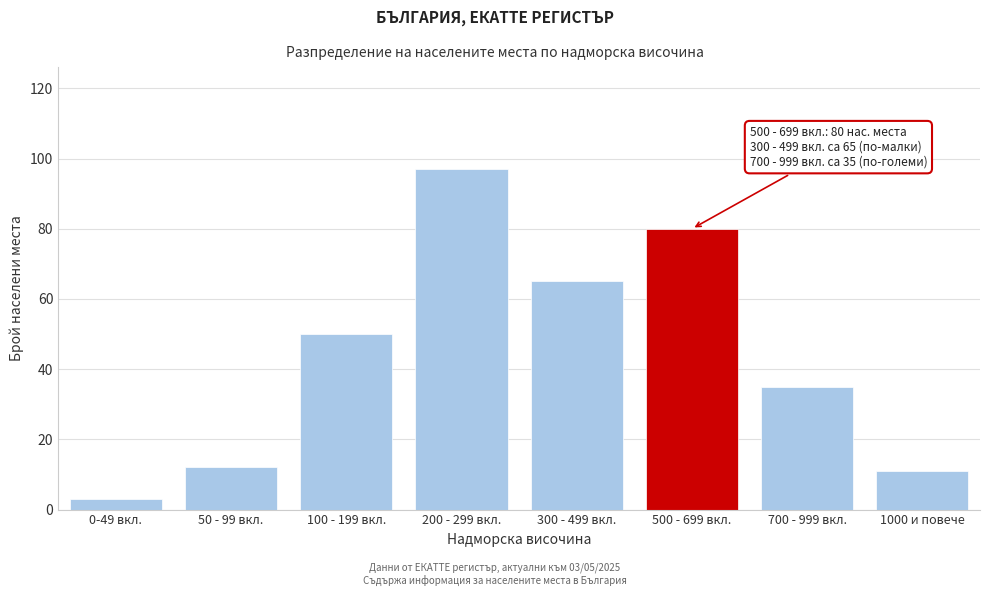

Reading left to right, transcribe all the data shown in this chart.

3	12	50	97	65	80	35	11